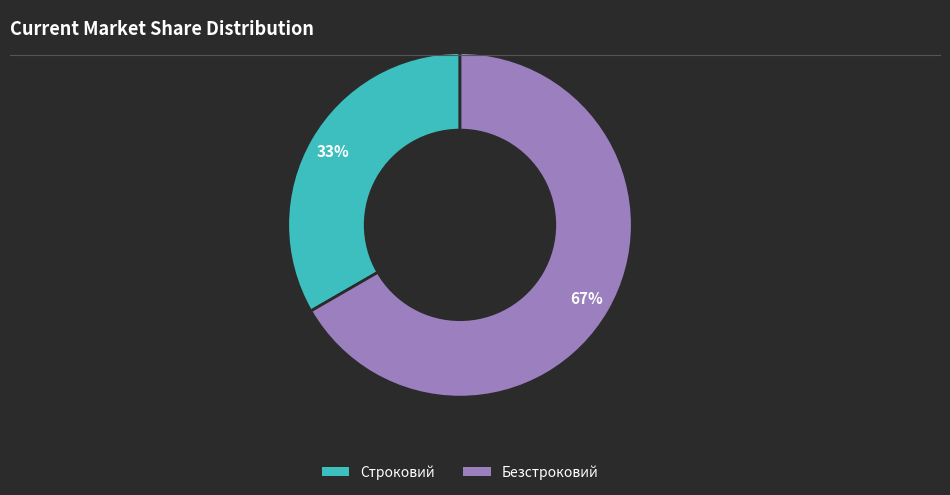

To the nearest percent, what percentage of the pie is Безстроковий?

67%